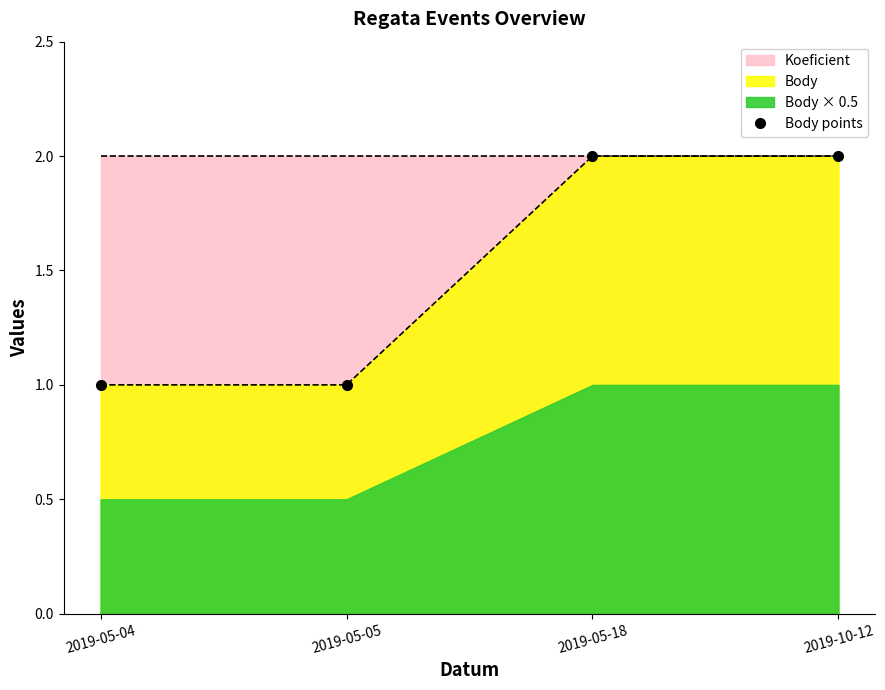

How many values are below 2?

2